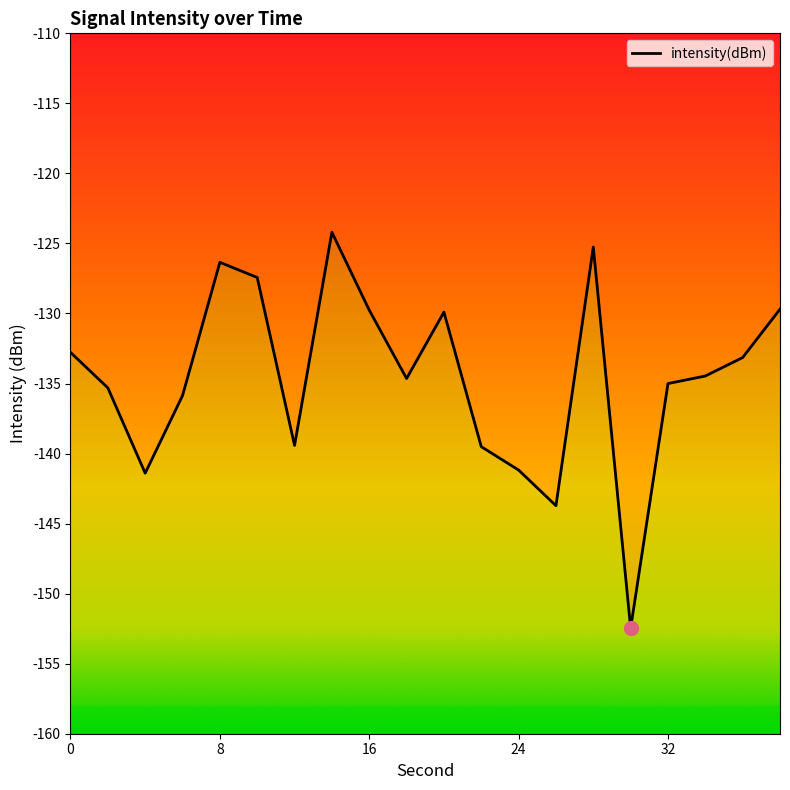

Reading left to right, what are all the values shown in this chart?

-132.8	-135.3	-141.4	-135.9	-126.3	-127.4	-139.4	-124.2	-129.8	-134.6	-129.9	-139.5	-141.2	-143.7	-125.3	-152.5	-135.0	-134.5	-133.1	-129.7